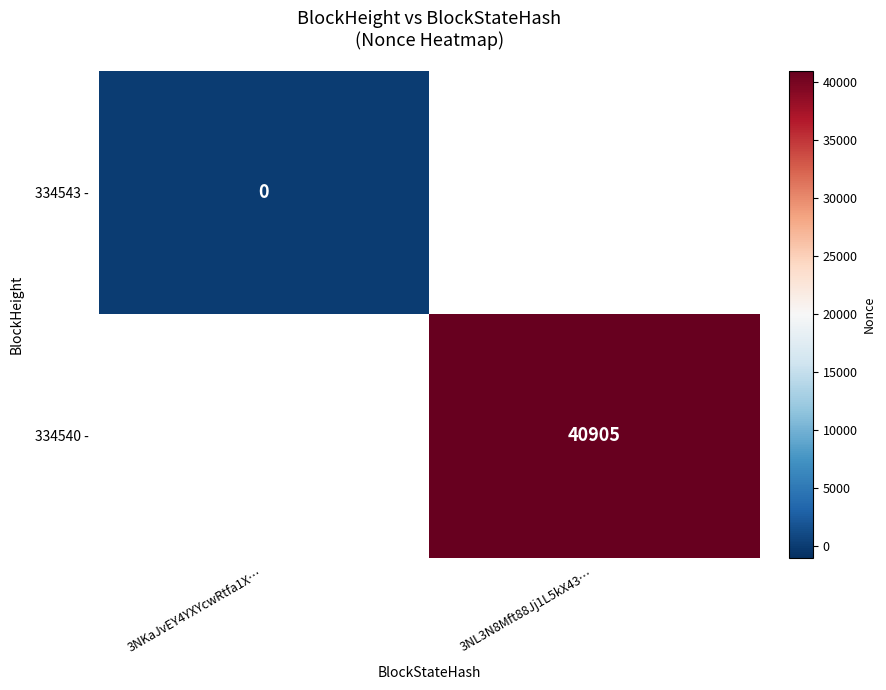

True or false: 334540 - has a value of 40905 at 3NL3N8Mft88Jj1L5kX43….

True